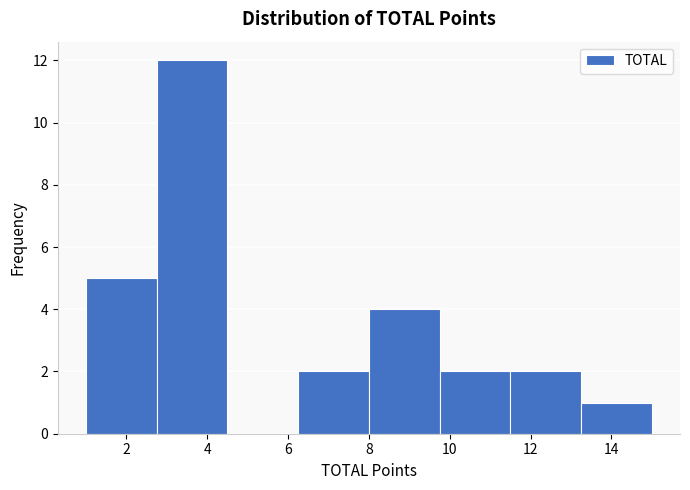

What is the height of the bar covering 6.25 to 8.00 on the x-axis? Neither the bar edges nor the heights are printed on the chart, so give them approximately, as read against the axes.

2